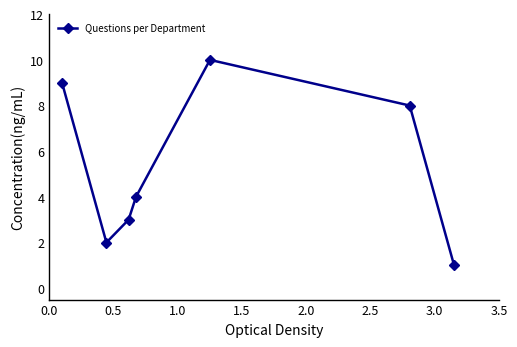

What is the maximum value shown in the chart?

10